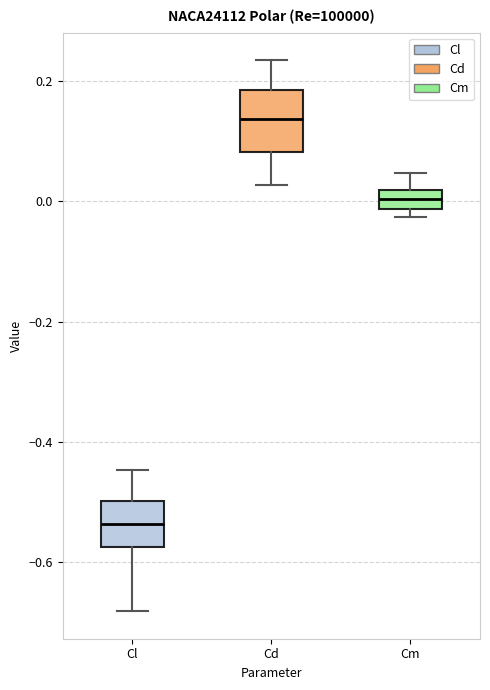

Comparing the boxes themselves (not the whiskers), which one is the tallest?

Cd